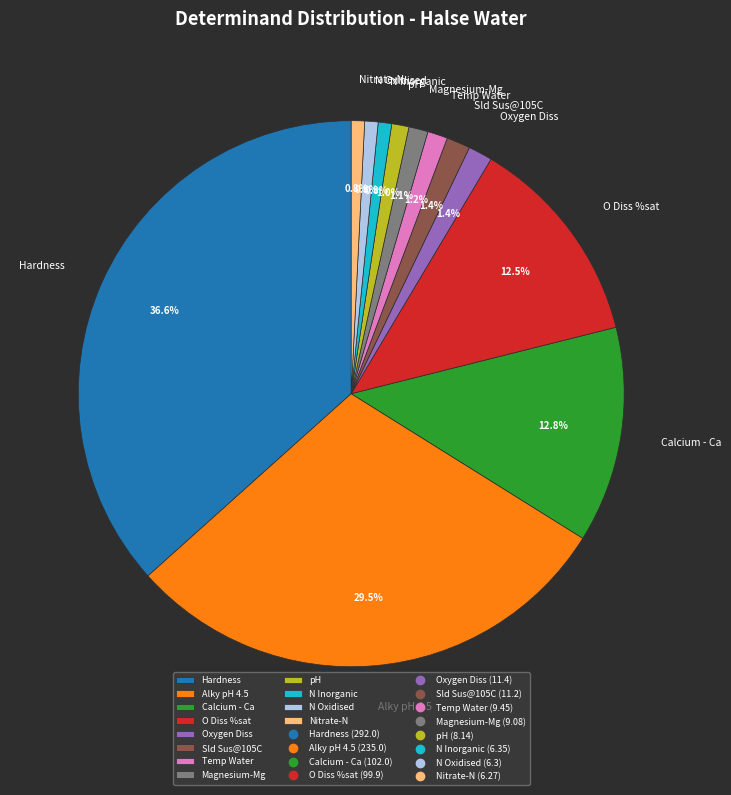

Is pH the majority of the pie?

No